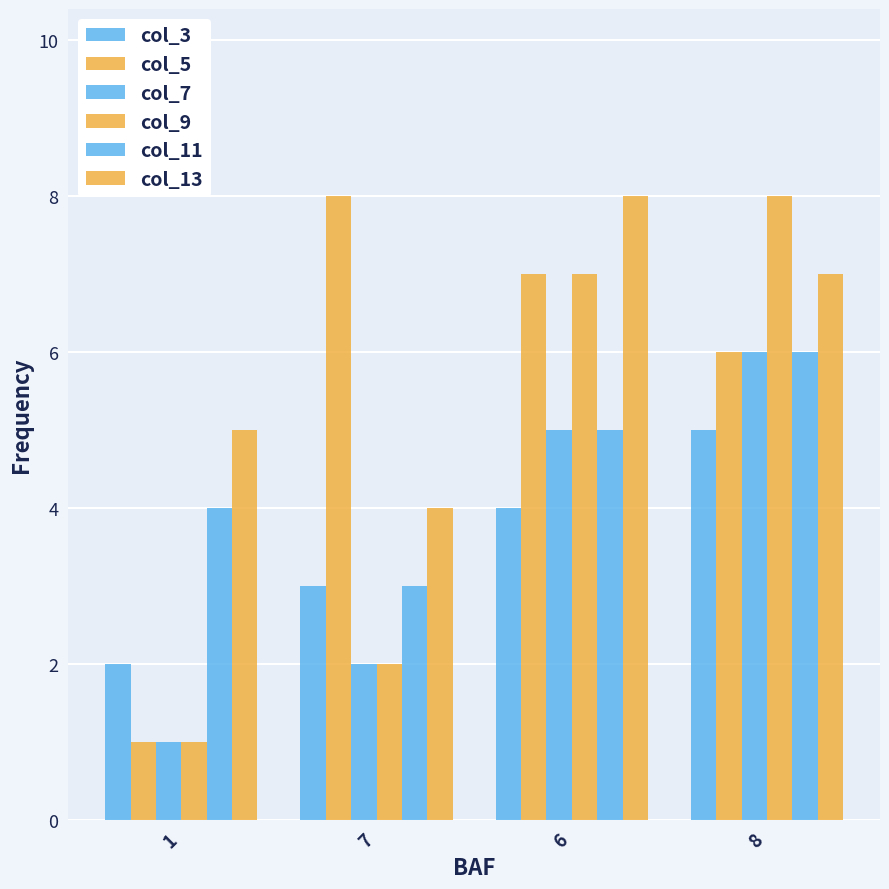

Reading left to right, transcribe all the data shown in this chart.

col_3: 1=2	7=3	6=4	8=5
col_5: 1=1	7=8	6=7	8=6
col_7: 1=1	7=2	6=5	8=6
col_9: 1=1	7=2	6=7	8=8
col_11: 1=4	7=3	6=5	8=6
col_13: 1=5	7=4	6=8	8=7